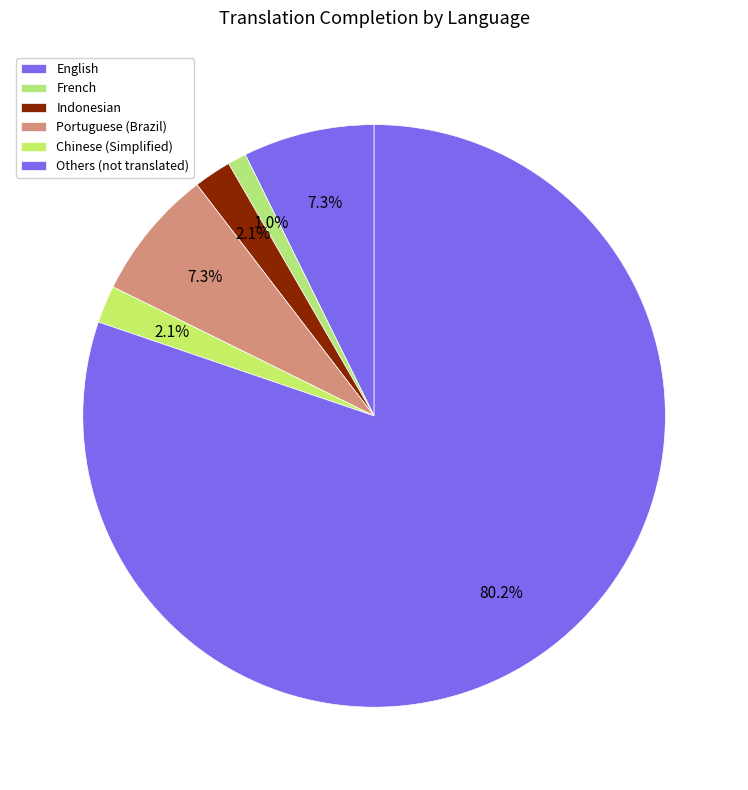

How many segments does this pie chart have?

6